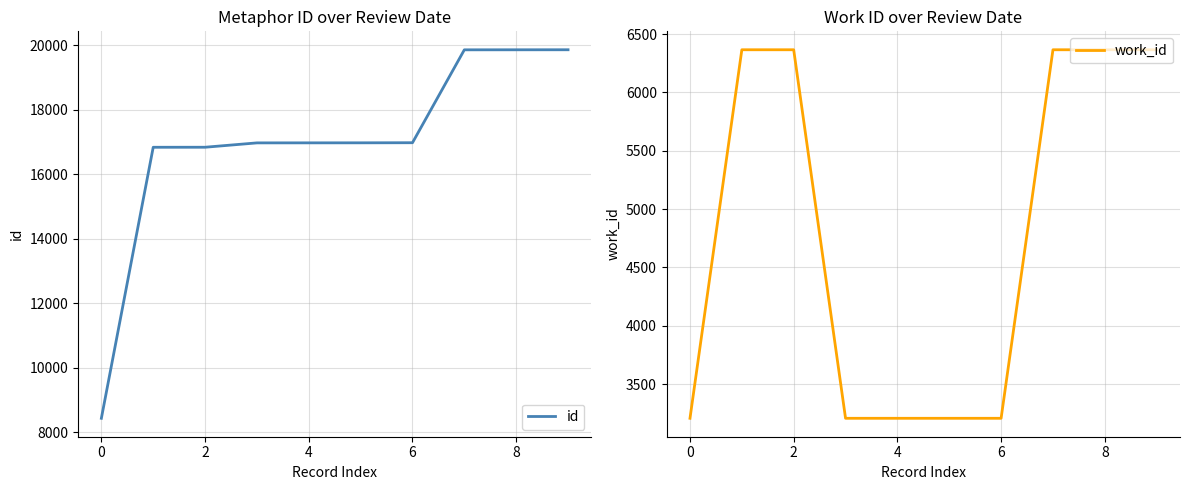

The value of id at 2 is 16838. True or false?

True